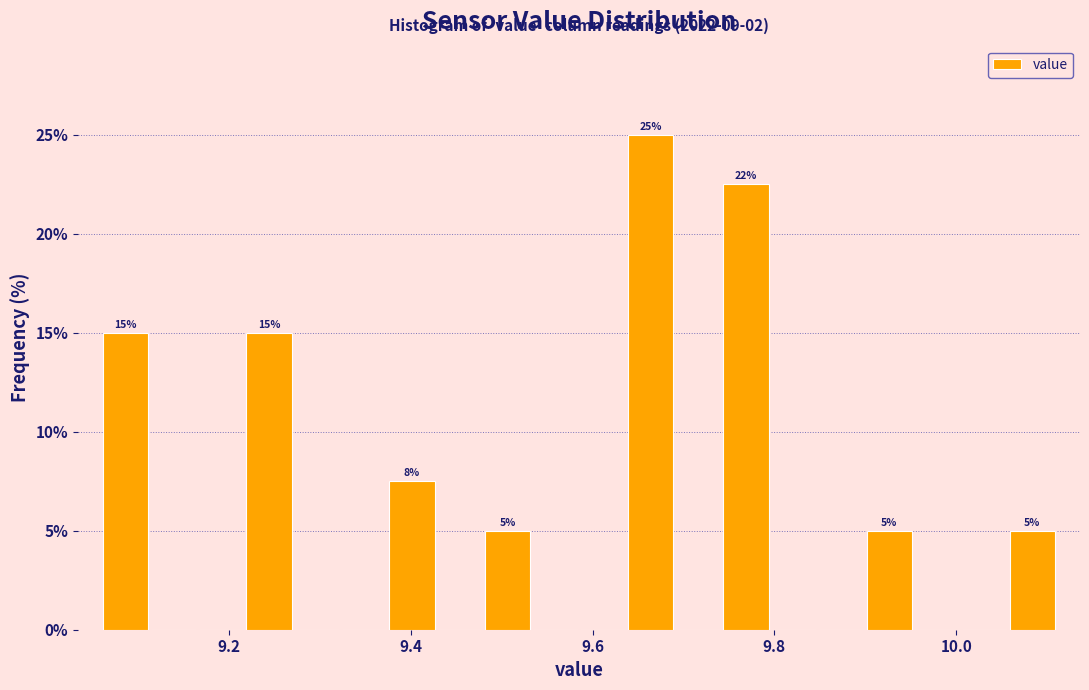

Read against the x-axis, roughly where is the centre of the tallest bar?

9.66